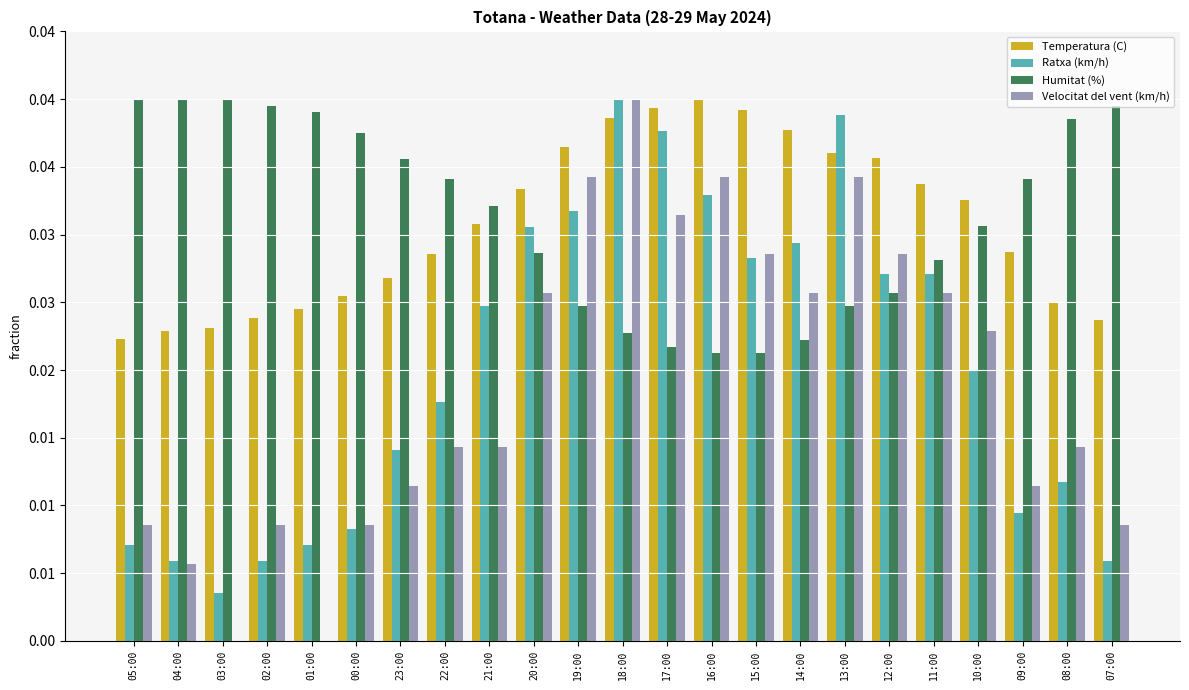

What are all the series names shown in the legend?

Temperatura (C), Ratxa (km/h), Humitat (%), Velocitat del vent (km/h)